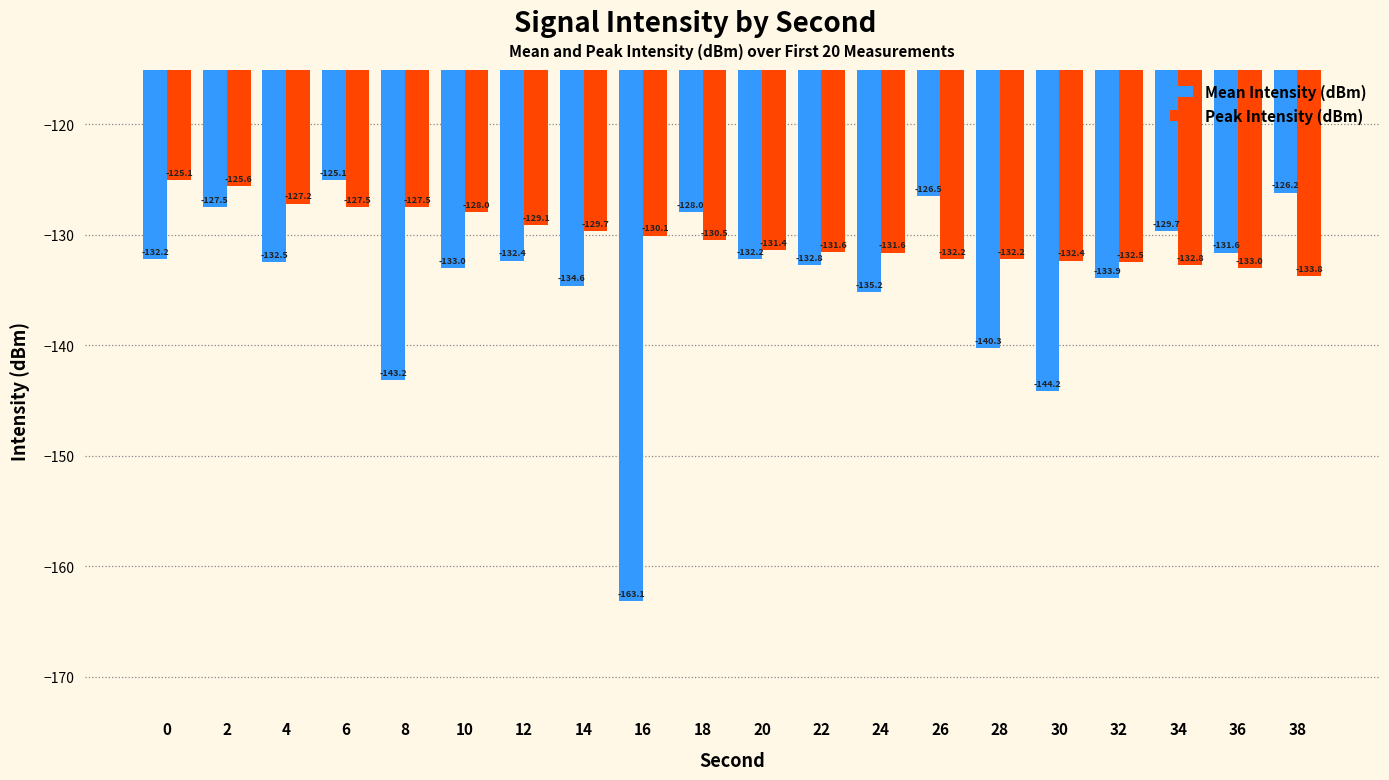

What is the minimum value shown in the chart?

-163.1